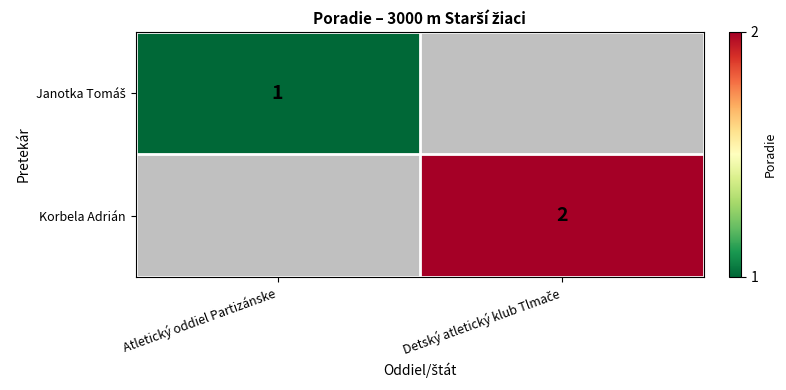

What is the difference between the Korbela Adrián values at Atletický oddiel Partizánske and Detský atletický klub Tlmače?

2